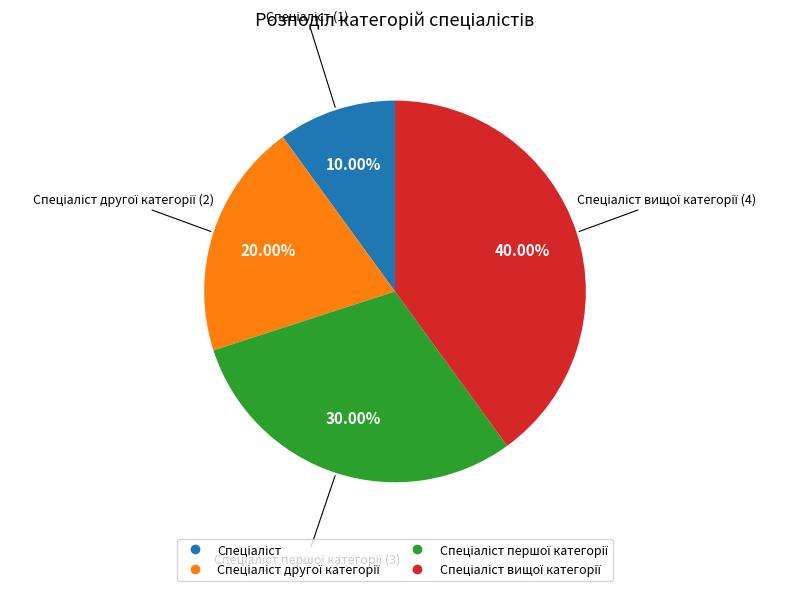

Does any single category account for the majority?

No